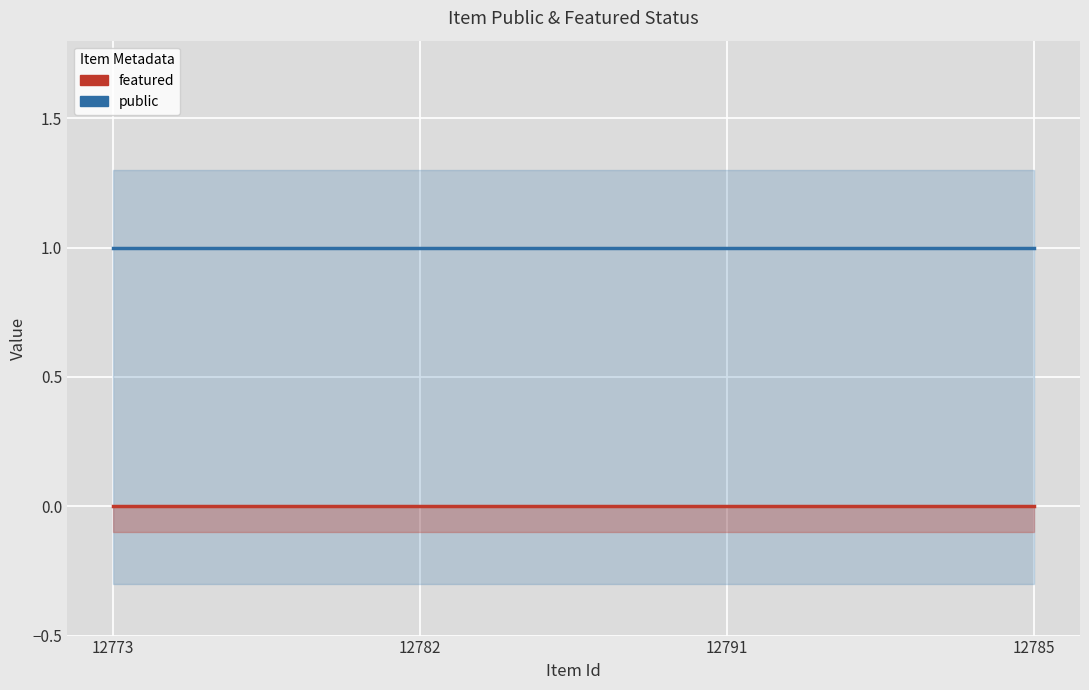

List the series in order of their overall mean, lowest first.

featured, public